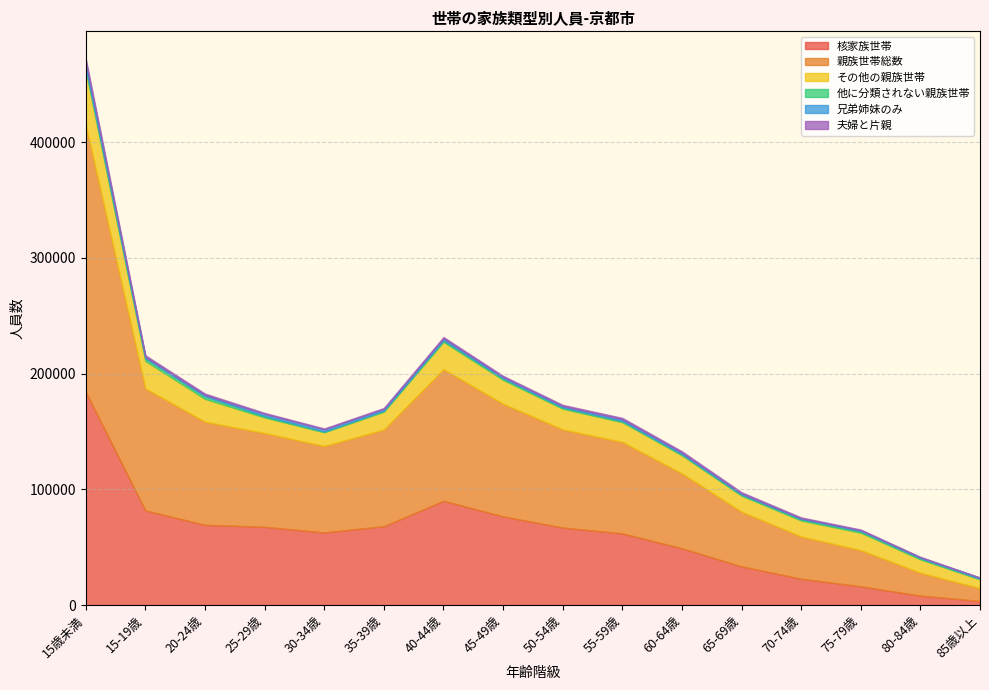

What is the total value across all series at 85歳以上?

23839